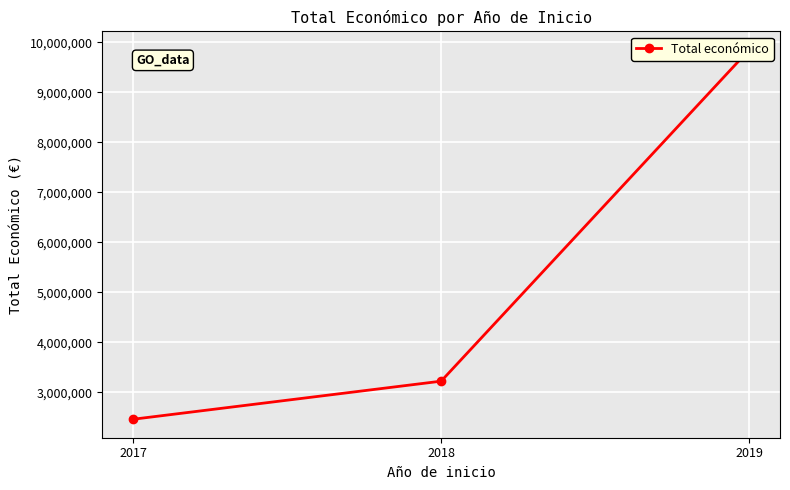

Reading right to left, list all the values displayed in this chart.

2019=9847932	2018=3225623	2017=2464572